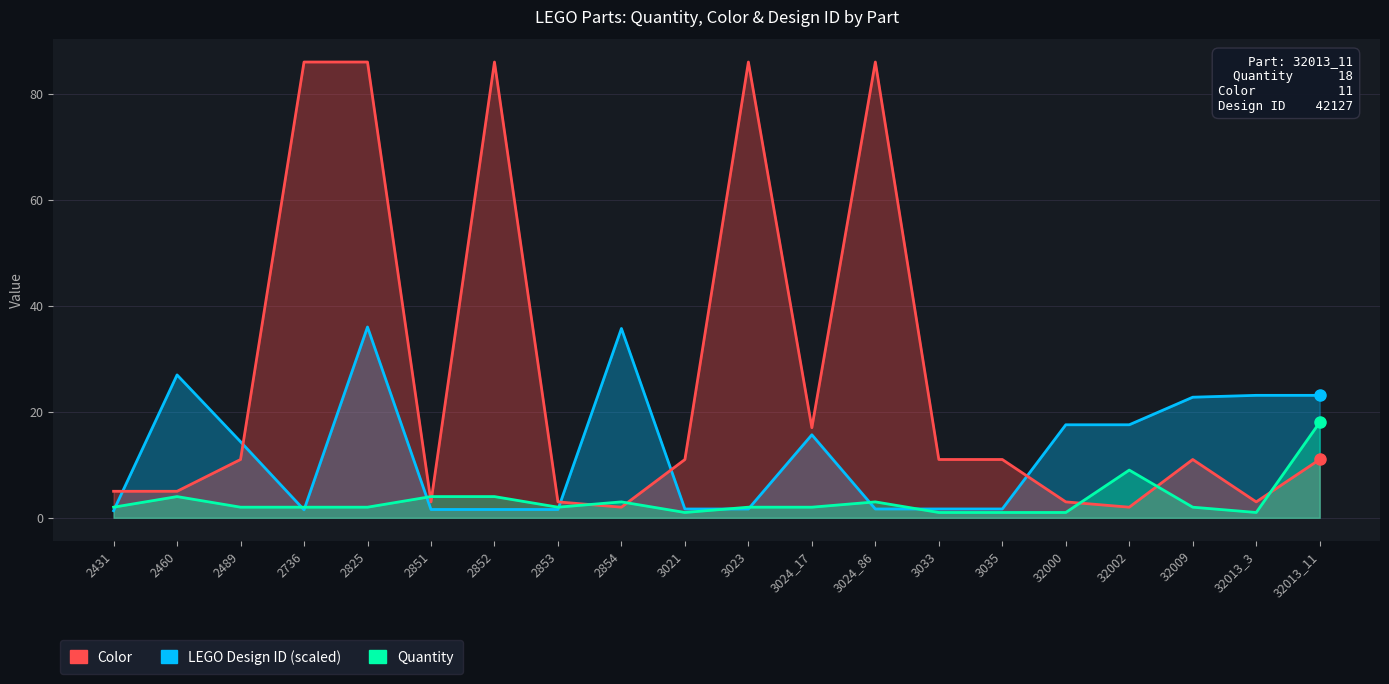

What is the maximum value shown in the chart?

86.0